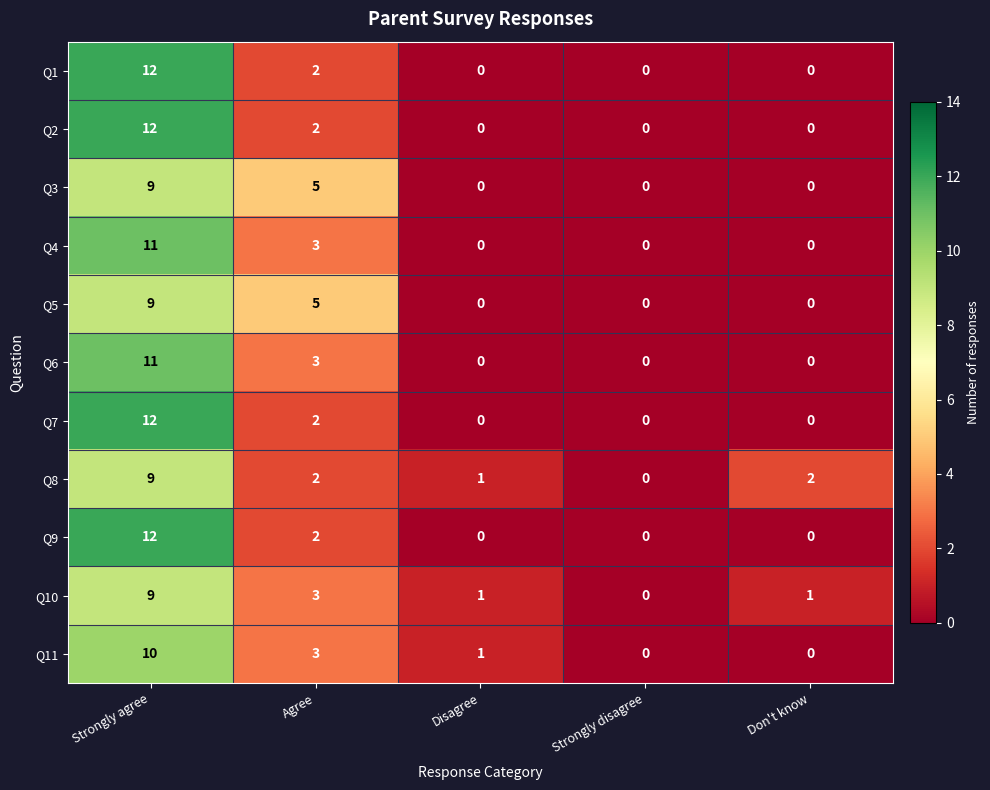

Which label corresponds to the largest value in the chart?

Strongly agree